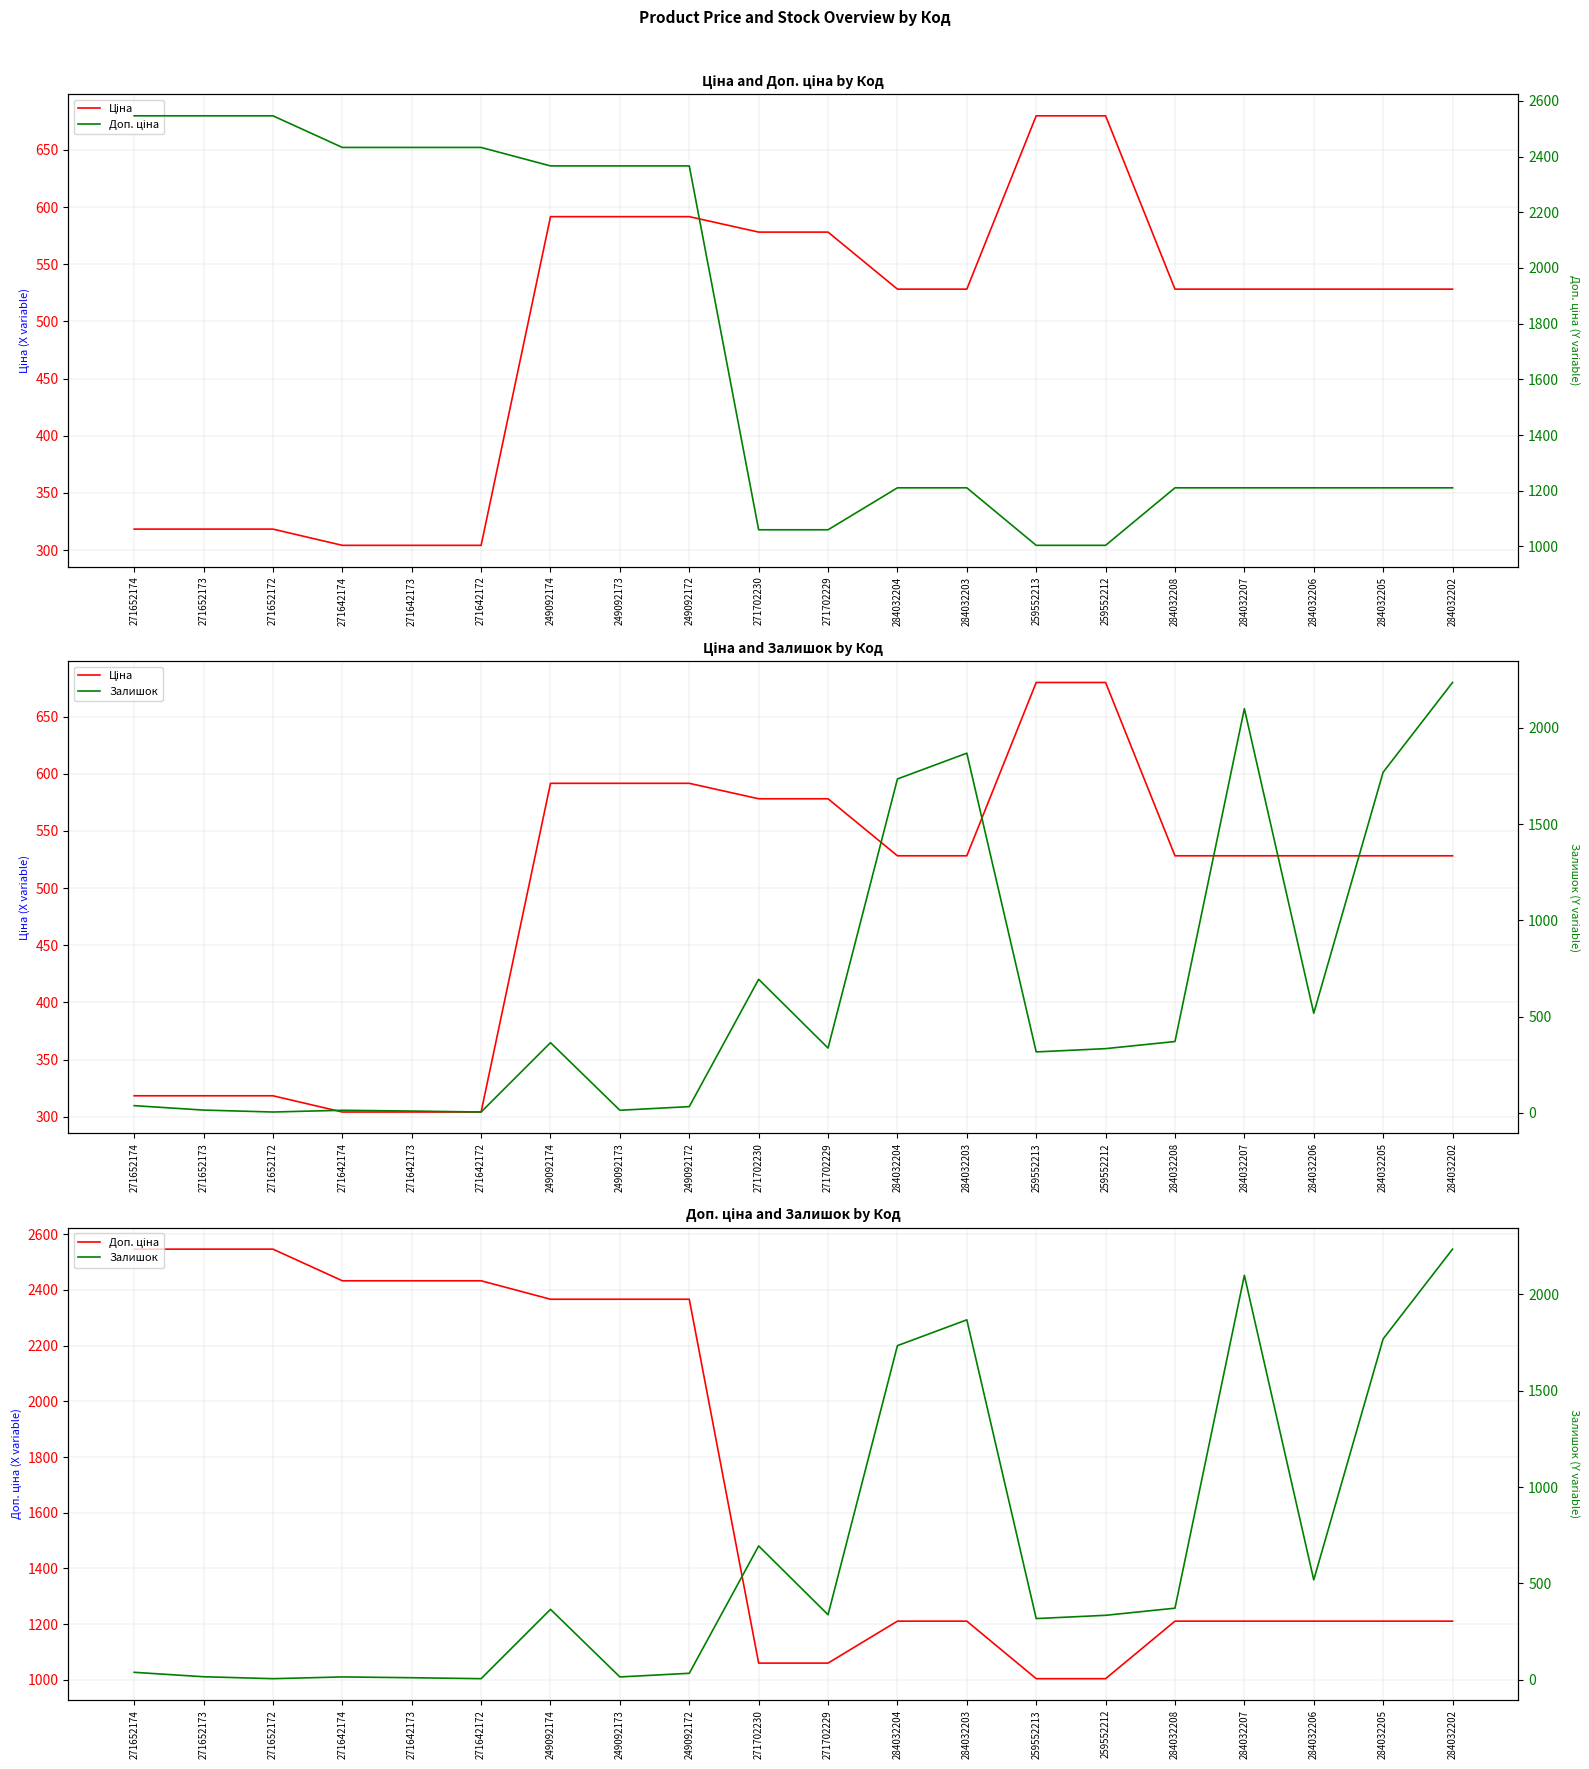

The value of Доп. ціна at 271702230 is 1060.0. True or false?

True